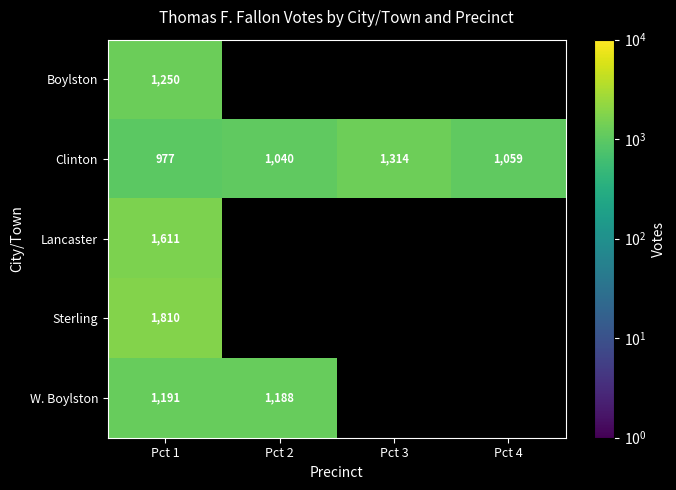

What is the maximum value shown in the chart?

1810.0